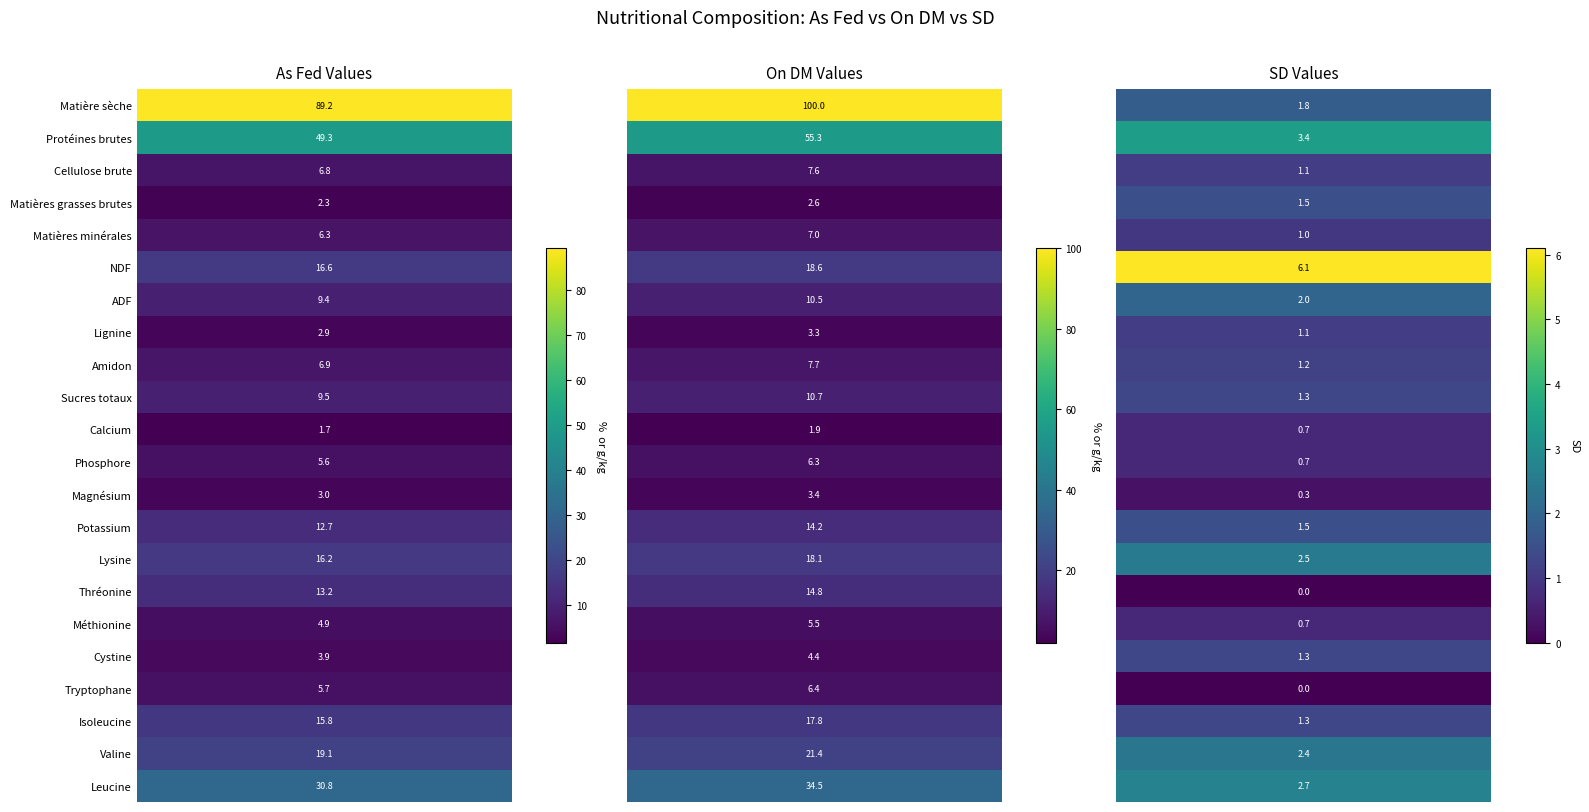

What is the maximum value shown in the chart?

100.0